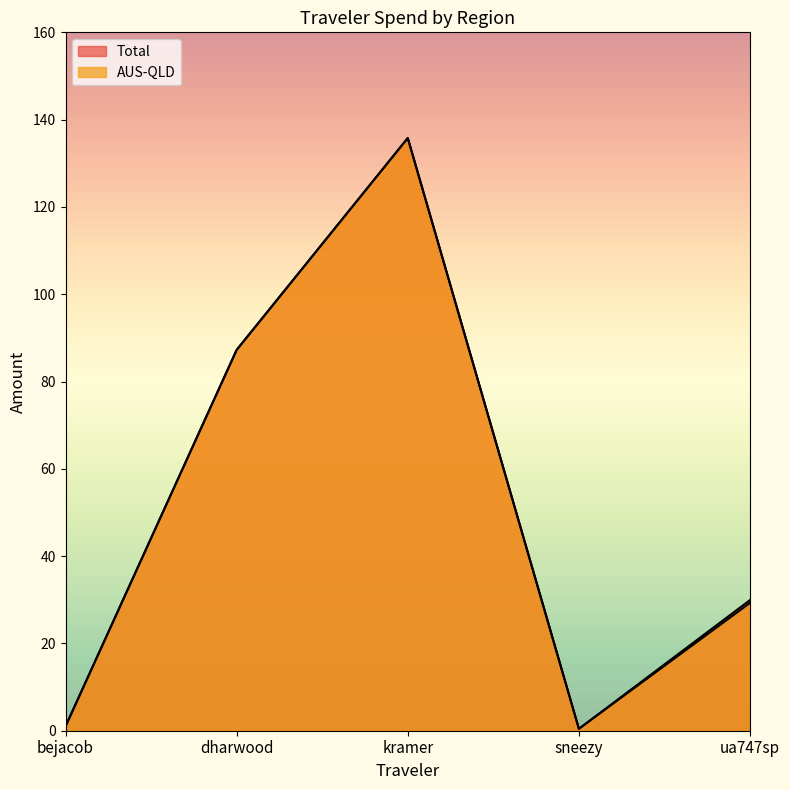

Reading left to right, list all the values displayed in this chart.

Total: bejacob=1.0	dharwood=87.2	kramer=135.8	sneezy=0.4	ua747sp=29.9
AUS-QLD: bejacob=1.0	dharwood=87.2	kramer=135.8	sneezy=0.4	ua747sp=29.3